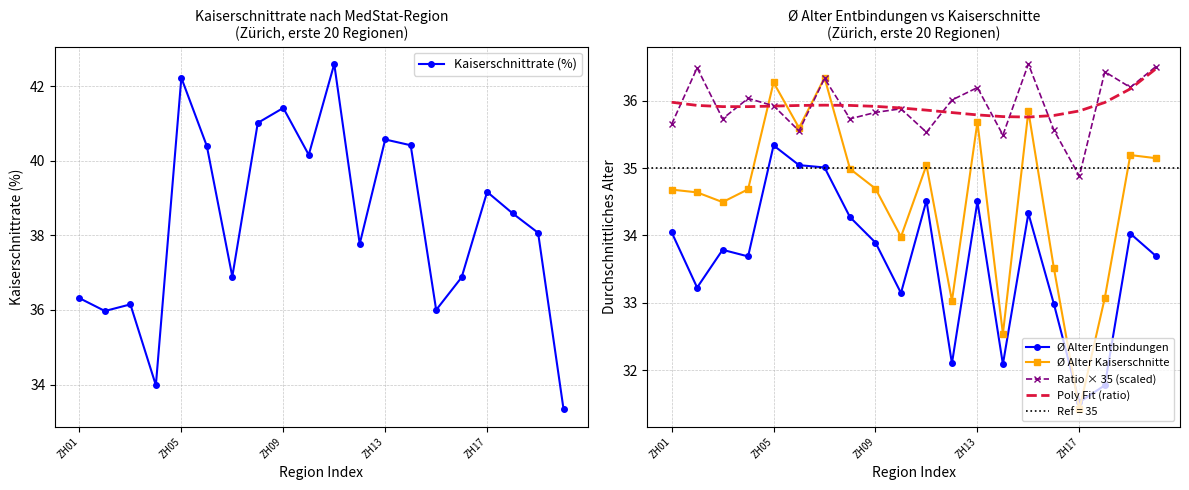

True or false: Ø Alter Kaiserschnitte and Poly Fit (ratio) cross at least once.

True